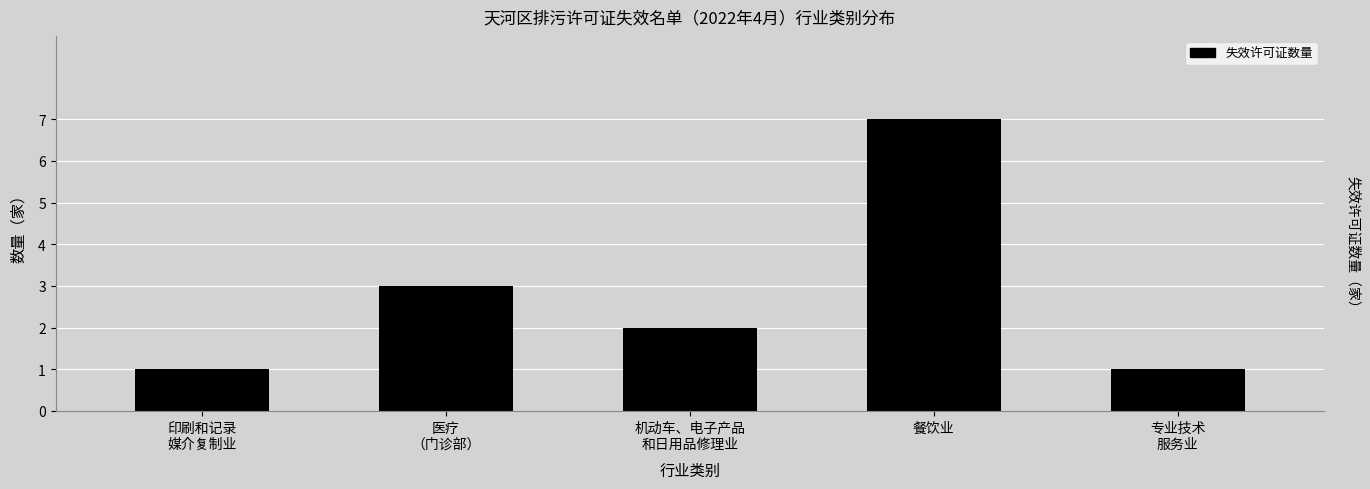

Are the bars horizontal?

No